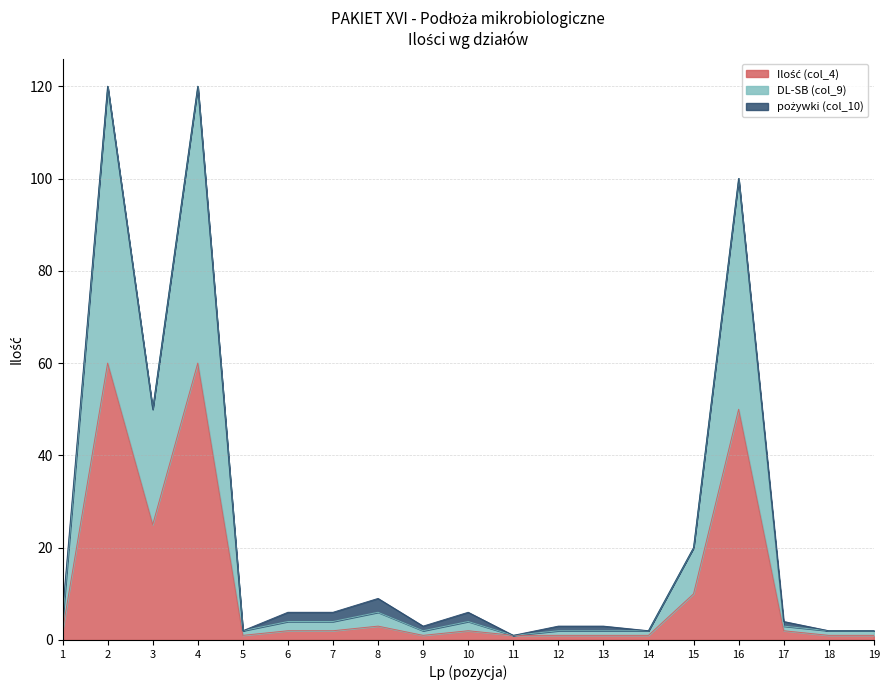

List the labels in order of DL-SB (col_9) value, largest first.

2, 4, 16, 3, 15, 8, 1, 6, 7, 10, 17, 5, 9, 12, 13, 14, 18, 19, 11